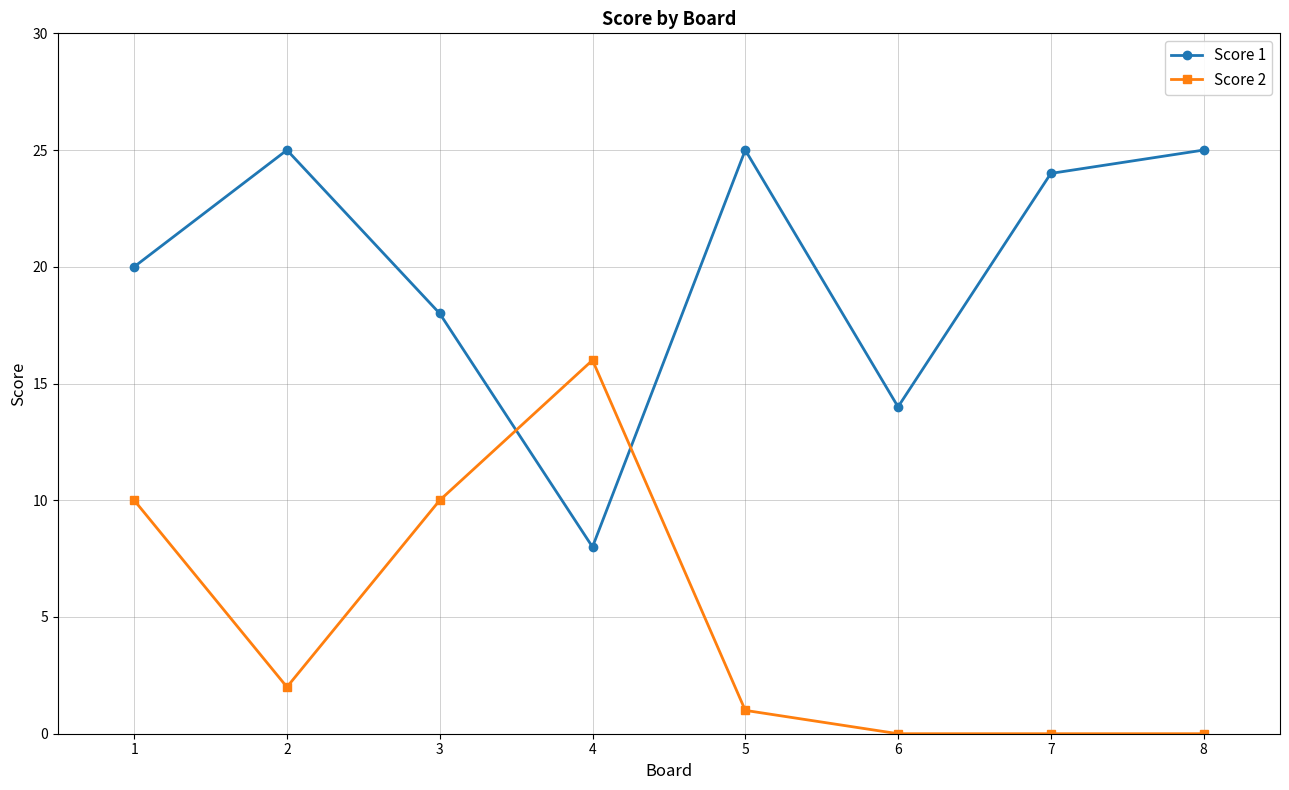

Between which two adjacent categories do Score 2 and Score 1 first intersect?

3 and 4